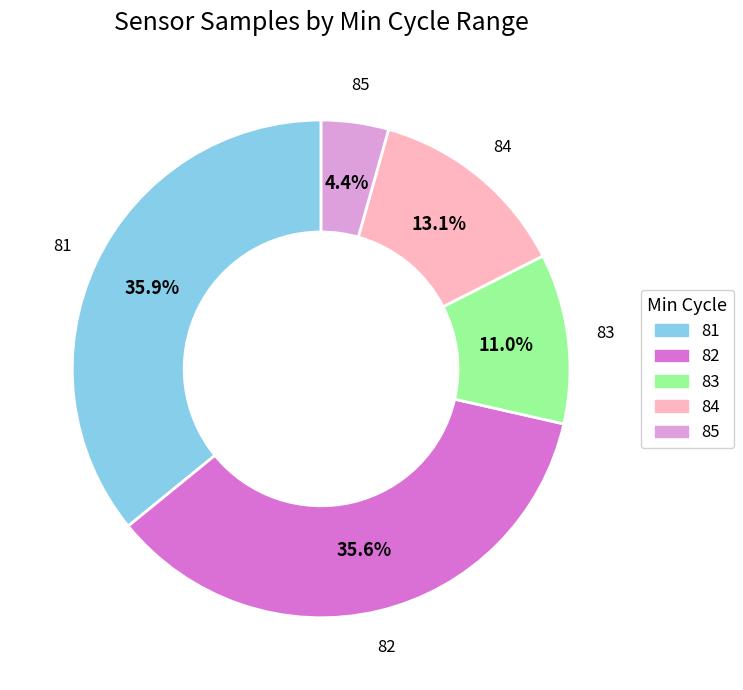

What is the smallest slice in the pie chart?

85